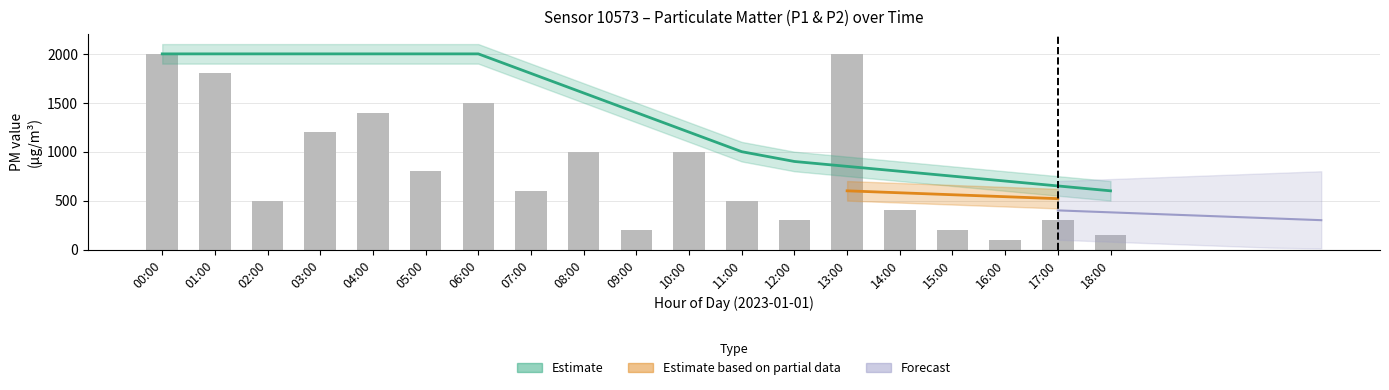

At which label does the data first exceed 600?

00:00